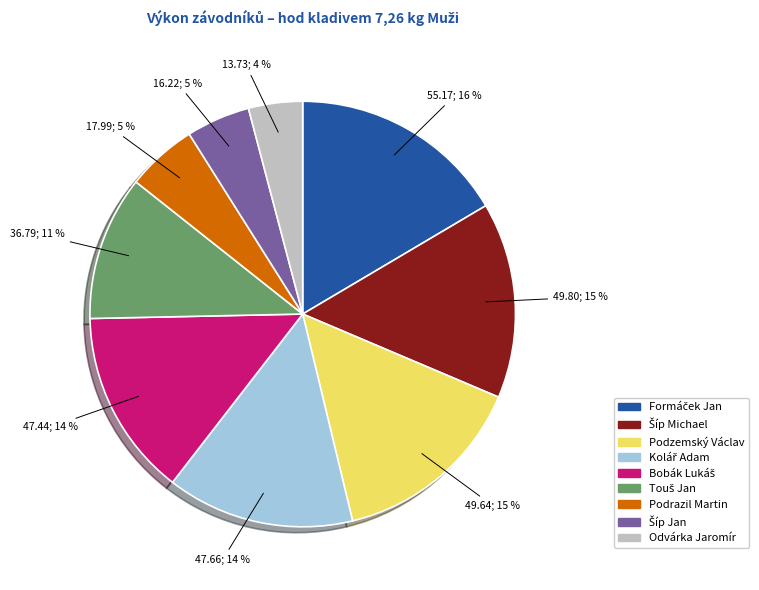

What is the smallest slice in the pie chart?

Odvárka Jaromír